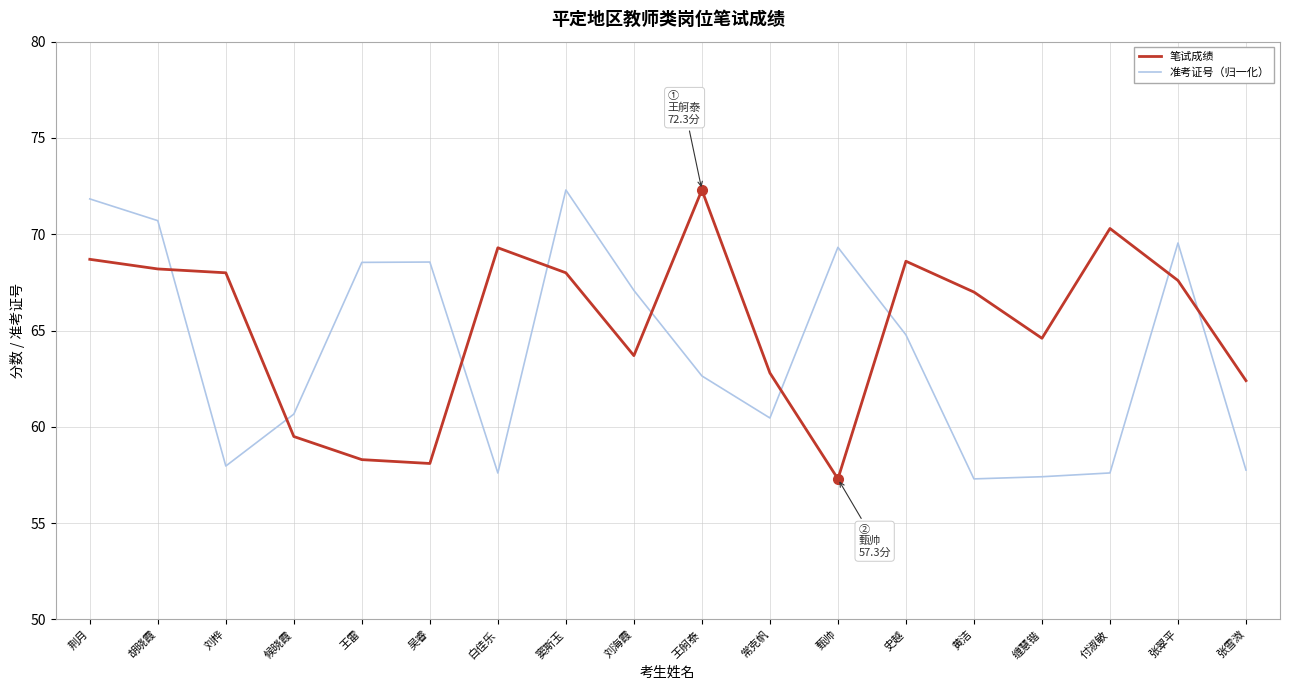

Rank the series at 王雷 from highest to lowest value.

准考证号（归一化）, 笔试成绩